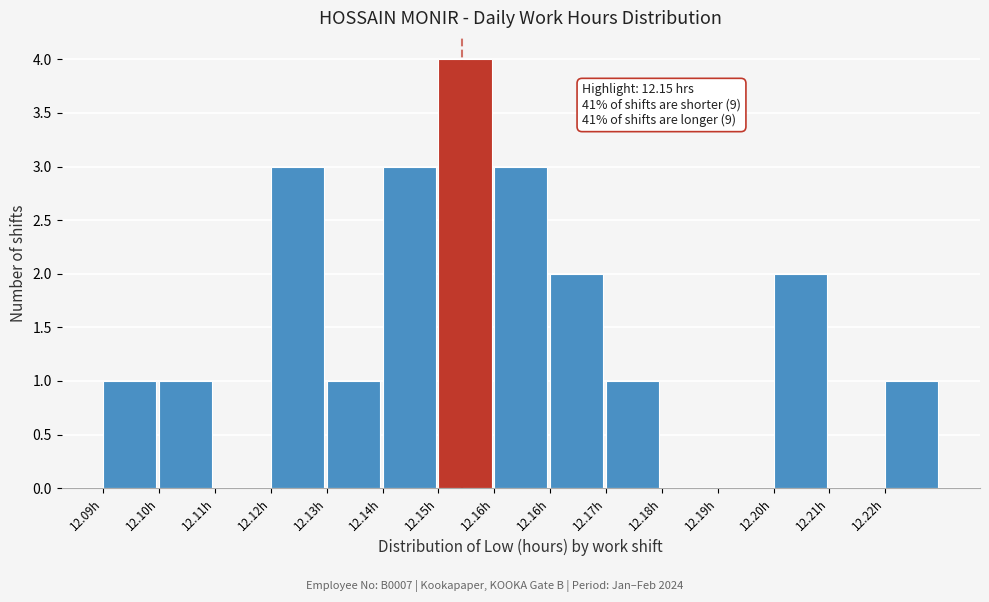

How many series are shown in this chart?

1